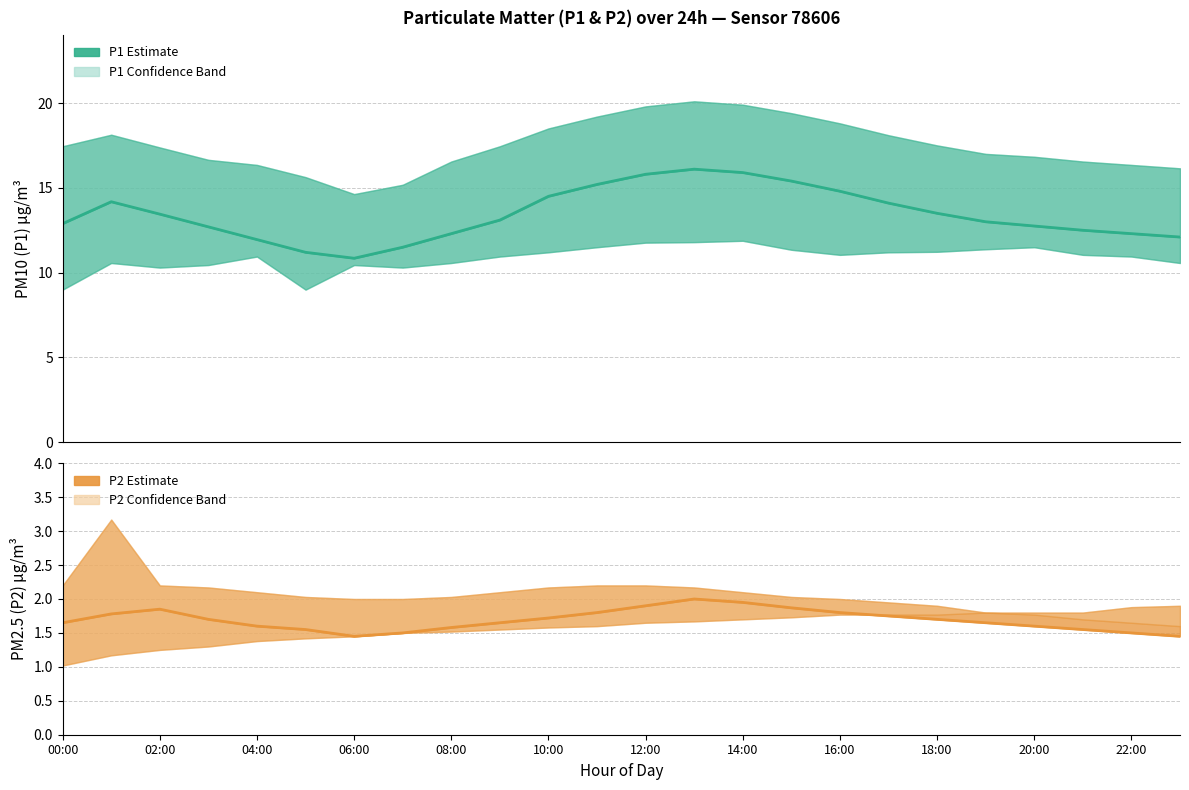

True or false: P1 (PM10) mean has more than 1 interior local peaks.

True